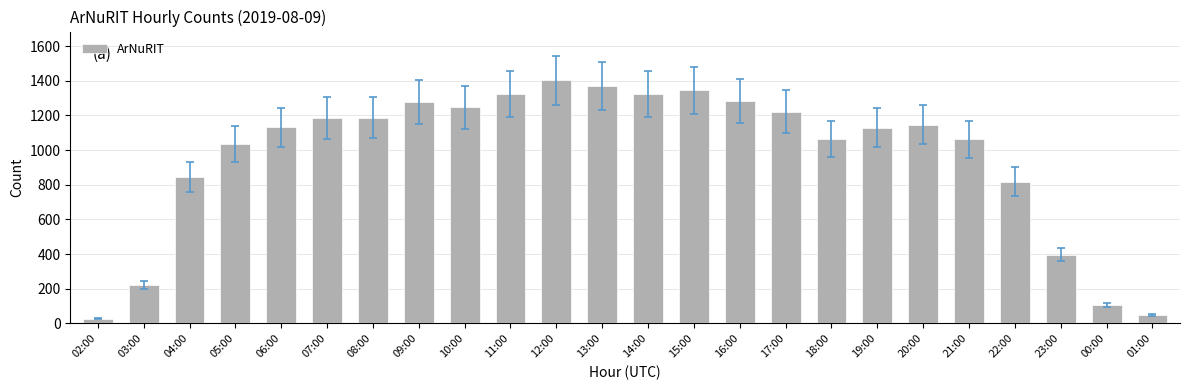

What is the sum of all values?

23199